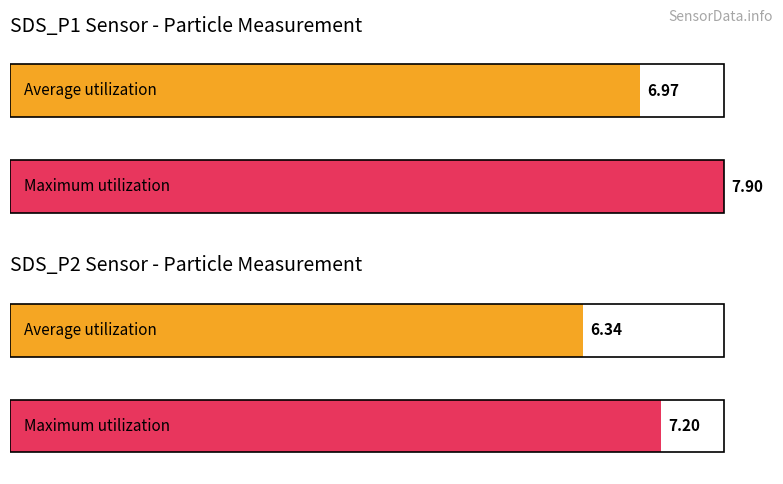

How many bars are there in each group?

2